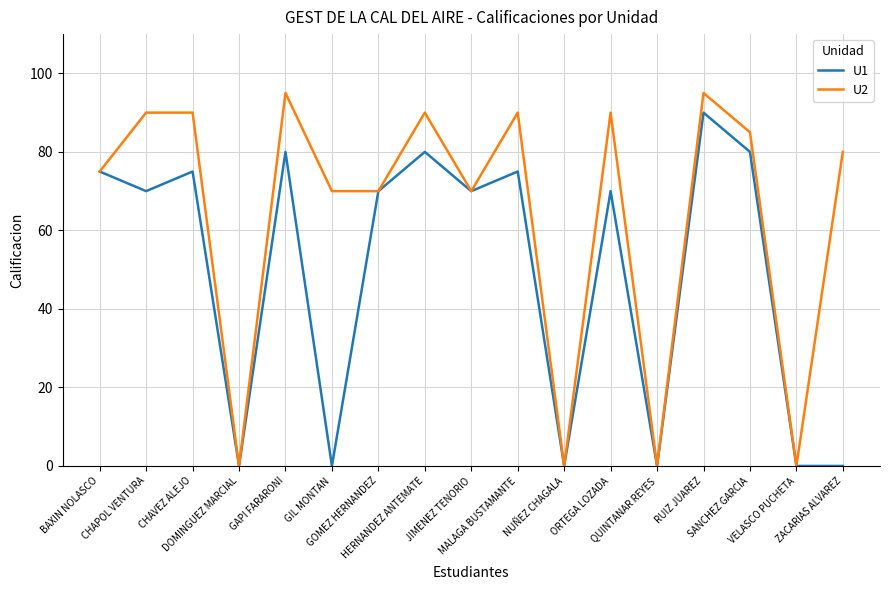

Which series has the largest range (max minus min)?

U2